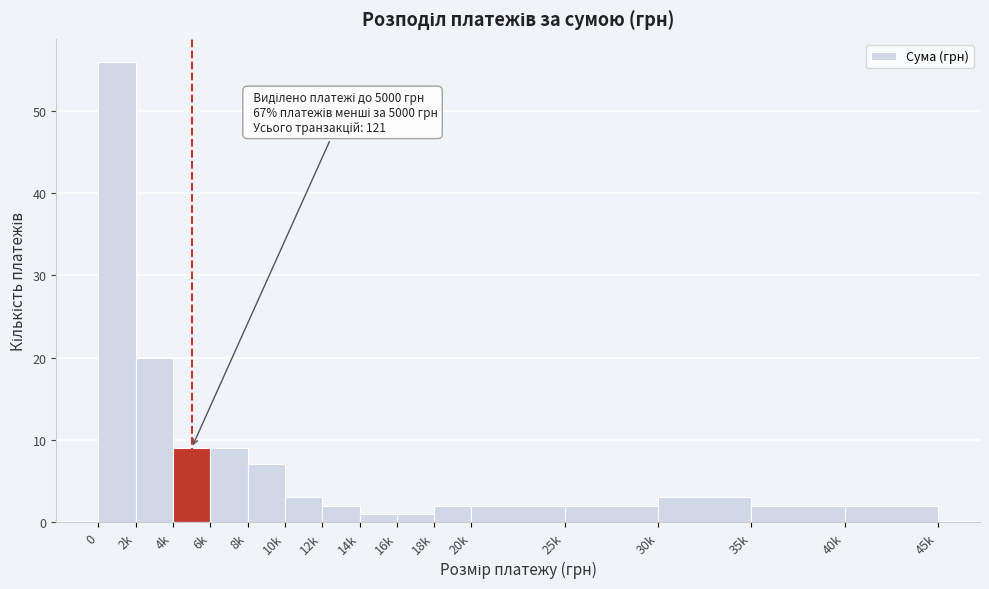

Reading left to right, transcribe all the data shown in this chart.

56	20	9	9	7	3	2	1	1	2	2	2	3	2	2